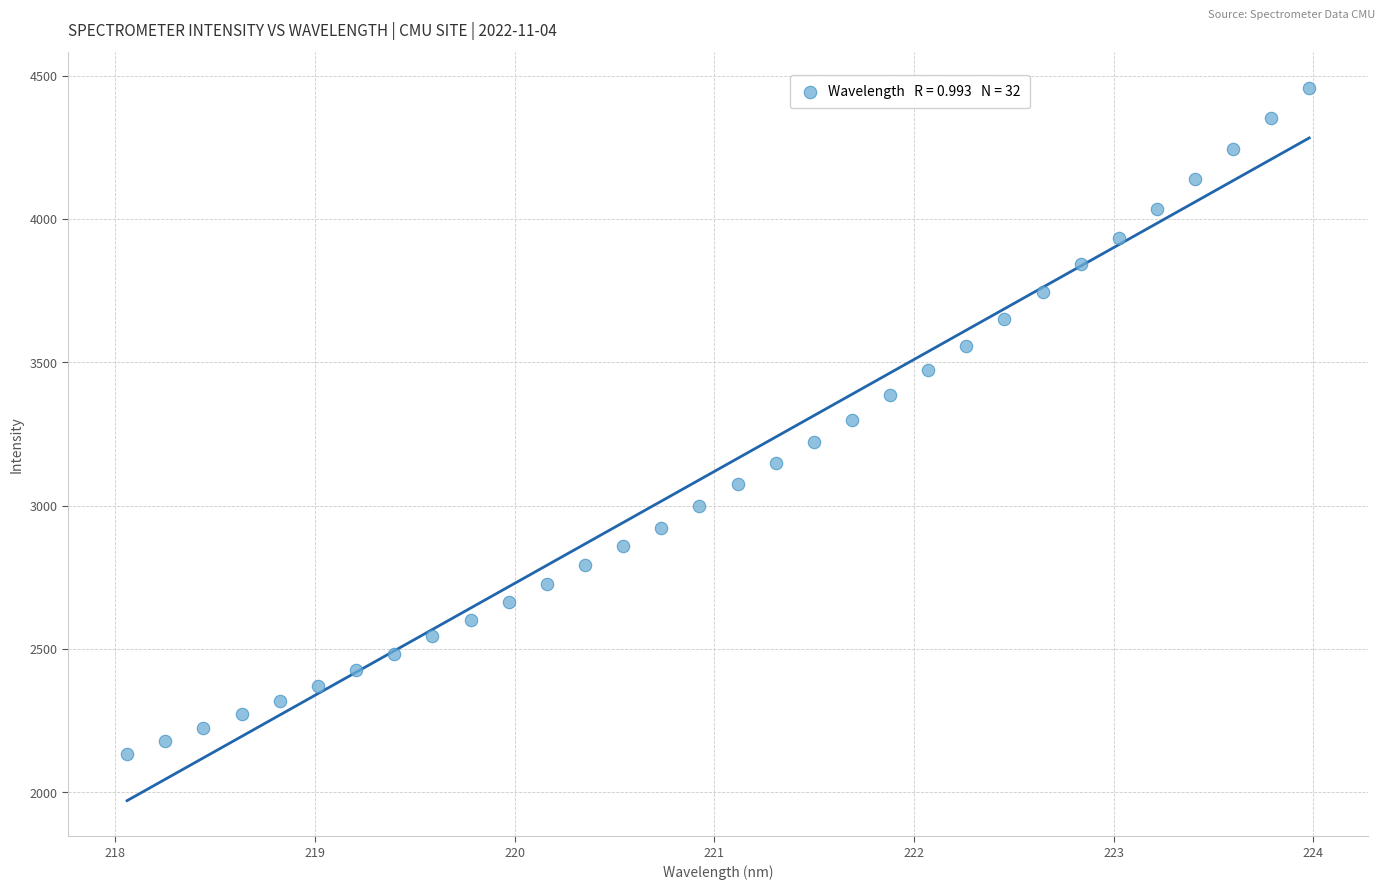

What is the range of X values (max minus min)?

5.9